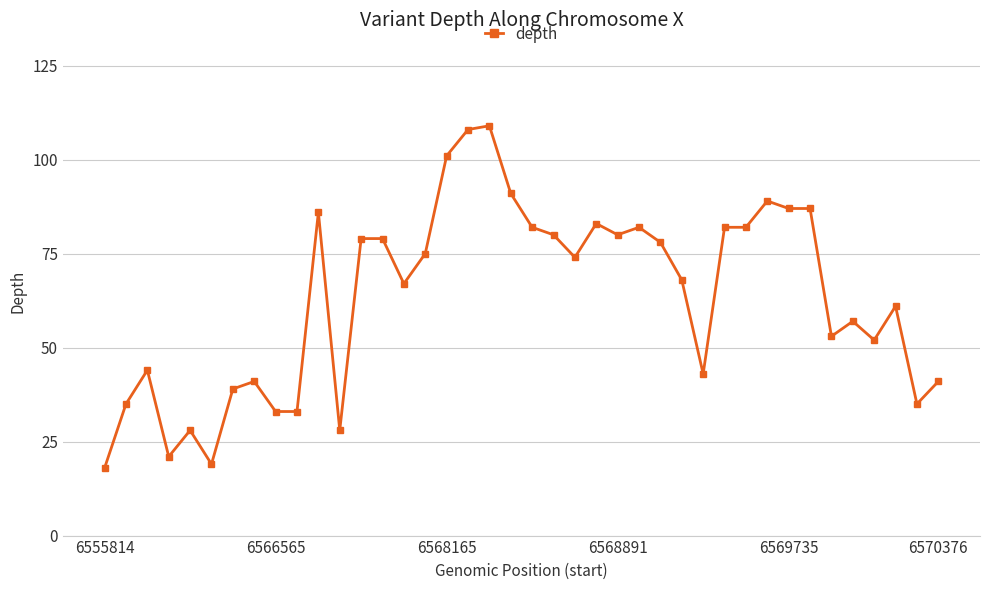

Reading left to right, list all the values displayed in this chart.

18	35	44	21	28	19	39	41	33	33	86	28	79	79	67	75	101	108	109	91	82	80	74	83	80	82	78	68	43	82	82	89	87	87	53	57	52	61	35	41